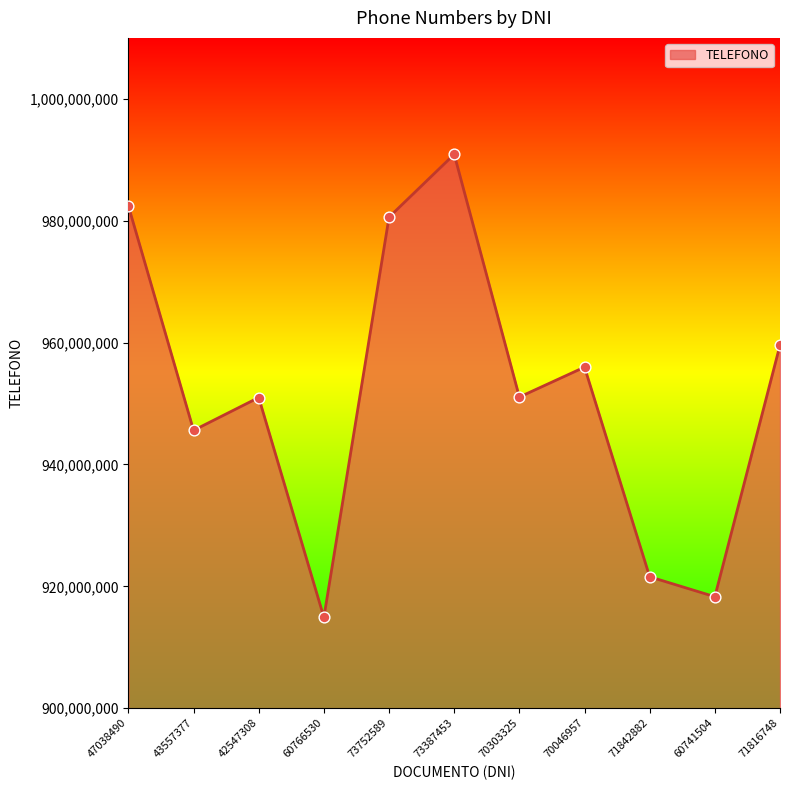

Approximately how many times larger is the value at 70303325 compared to 42547308?

1.0